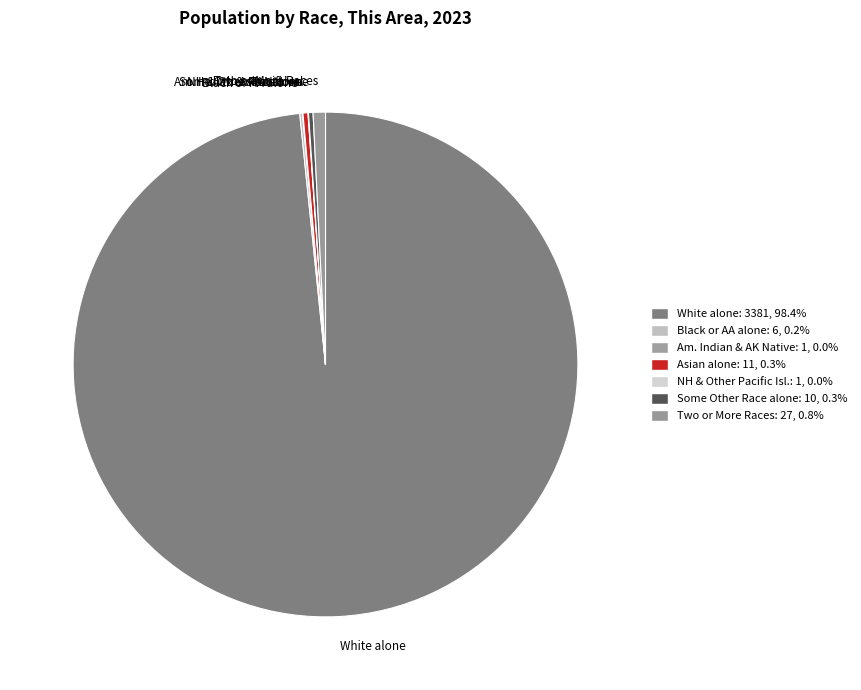

Which slice represents more than half of the pie?

White alone